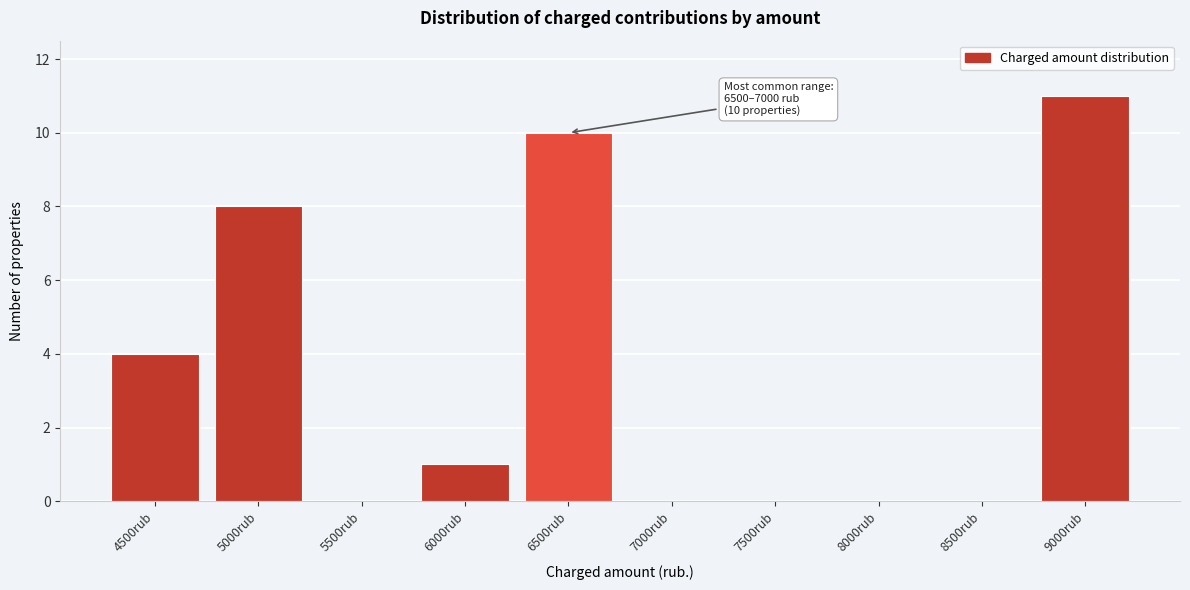

Reading right to left, list all the values displayed in this chart.

9000rub=11	8500rub=0	8000rub=0	7500rub=0	7000rub=0	6500rub=10	6000rub=1	5500rub=0	5000rub=8	4500rub=4